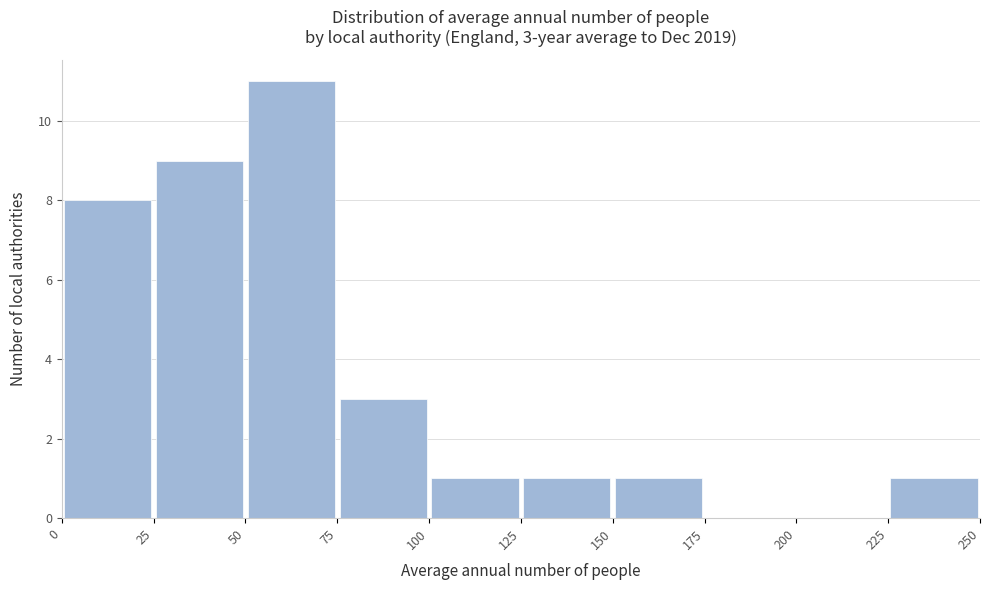

Over which range of the x-axis is the bar tallest?

50 to 75